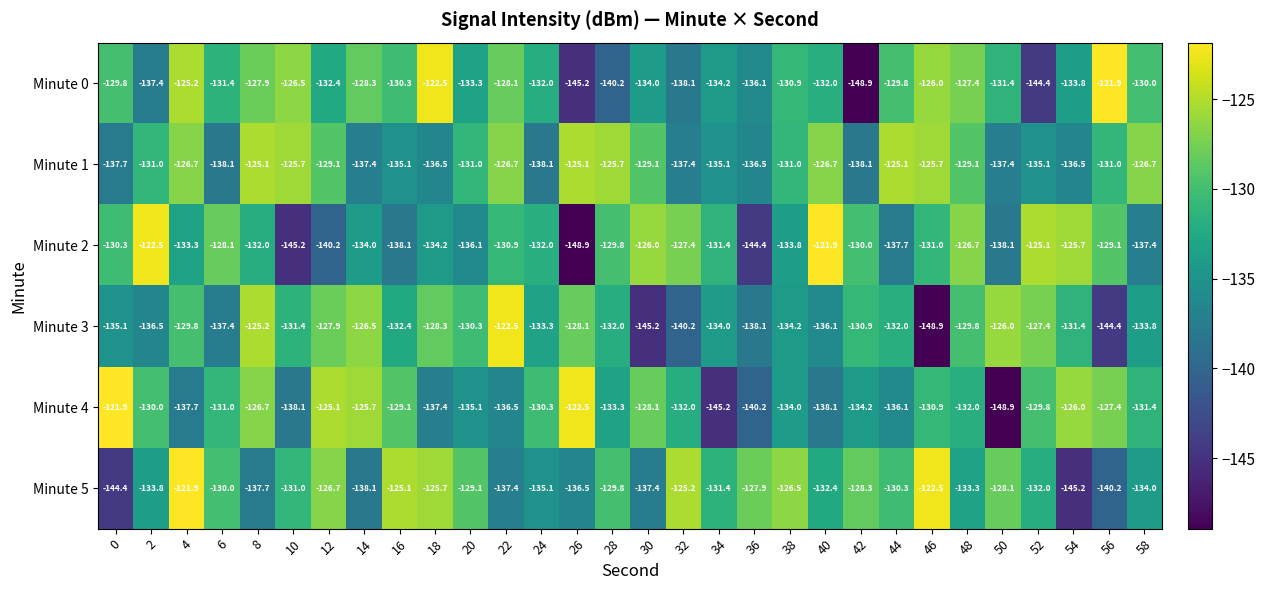

What is the difference between the highest and lowest values at 14?

12.4